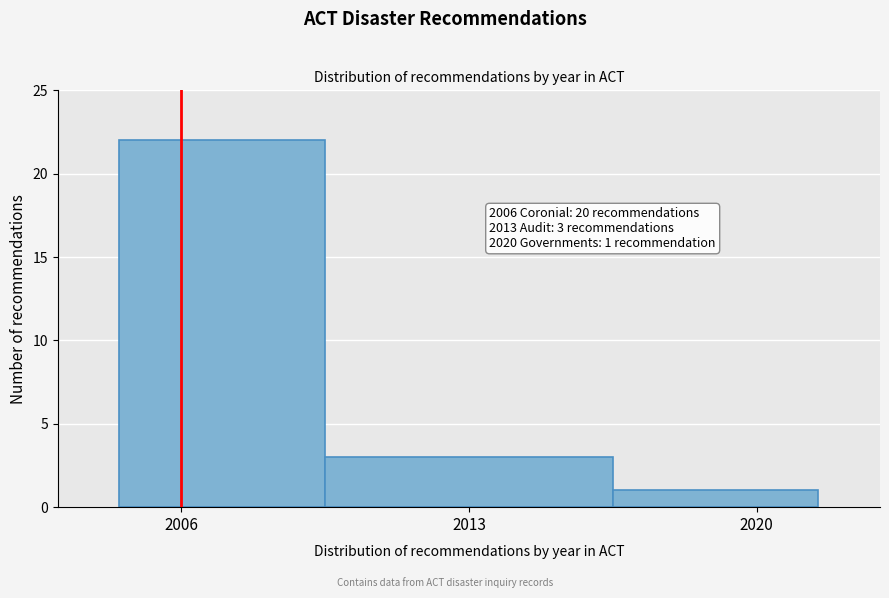

Over which range of the x-axis is the bar tallest?

2004.5 to 2009.5